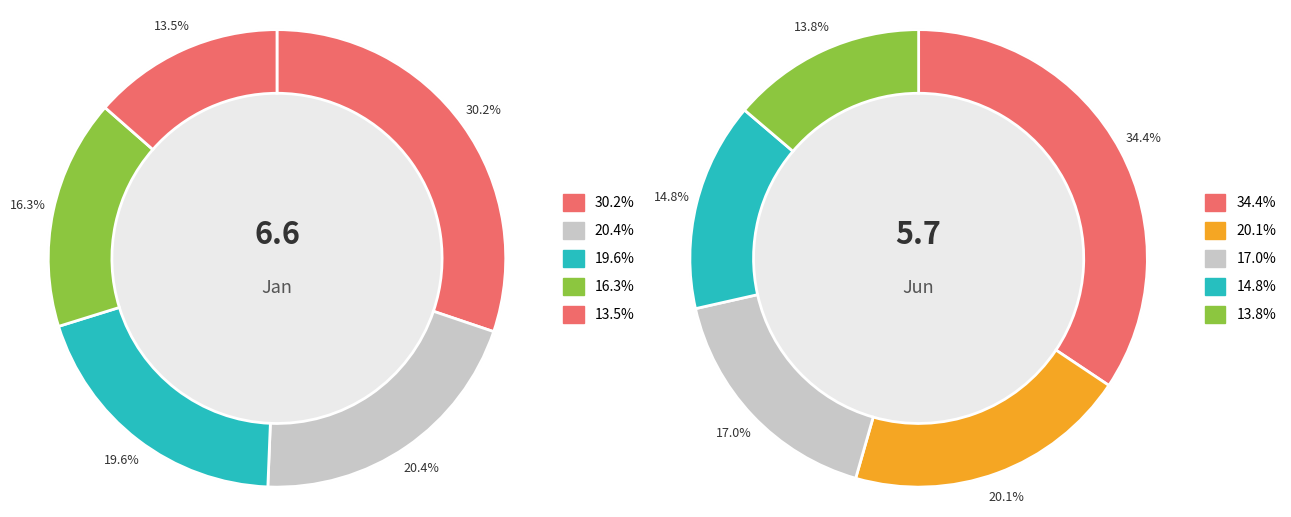

Which series has the largest range (max minus min)?

values_jun